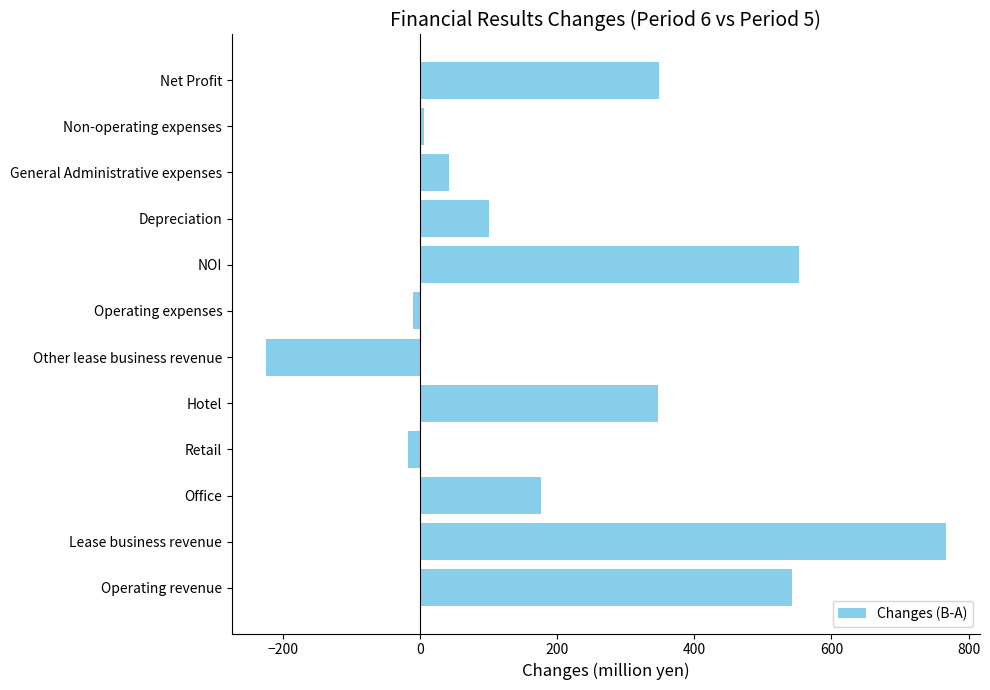

The chart shows a value of 100 at Depreciation. True or false?

True